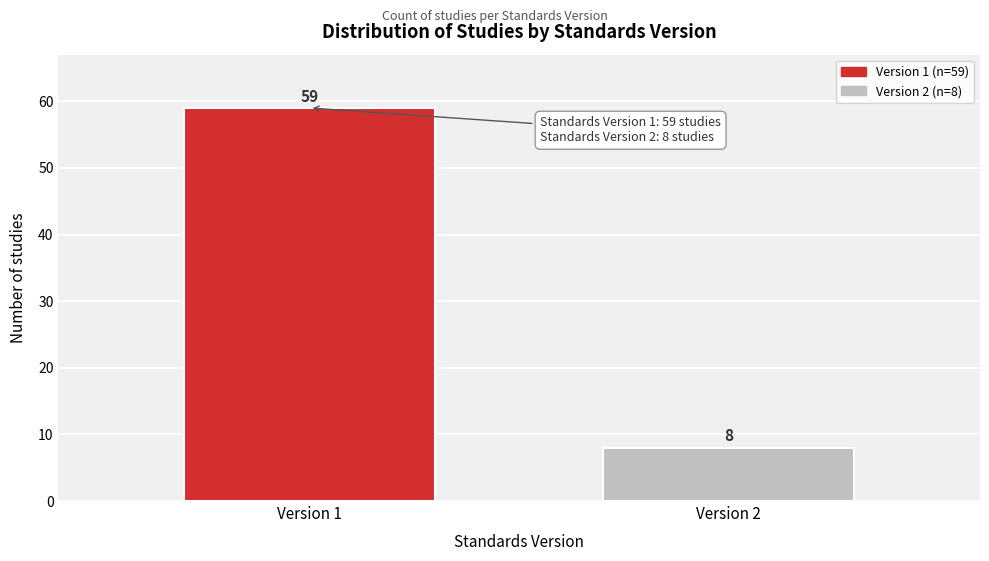

Reading left to right, extract all data points from this chart.

Version 1=59	Version 2=8